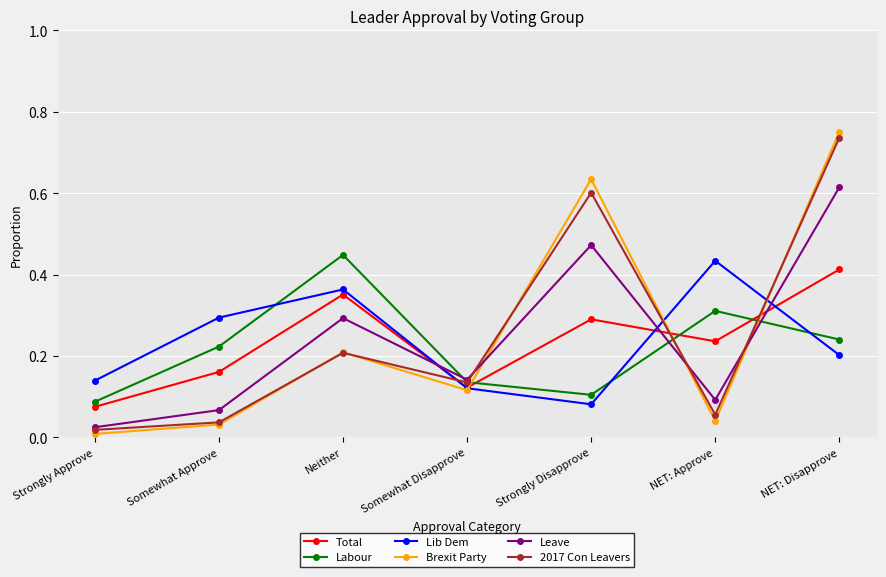

Which label corresponds to the largest value in the chart?

NET: Disapprove